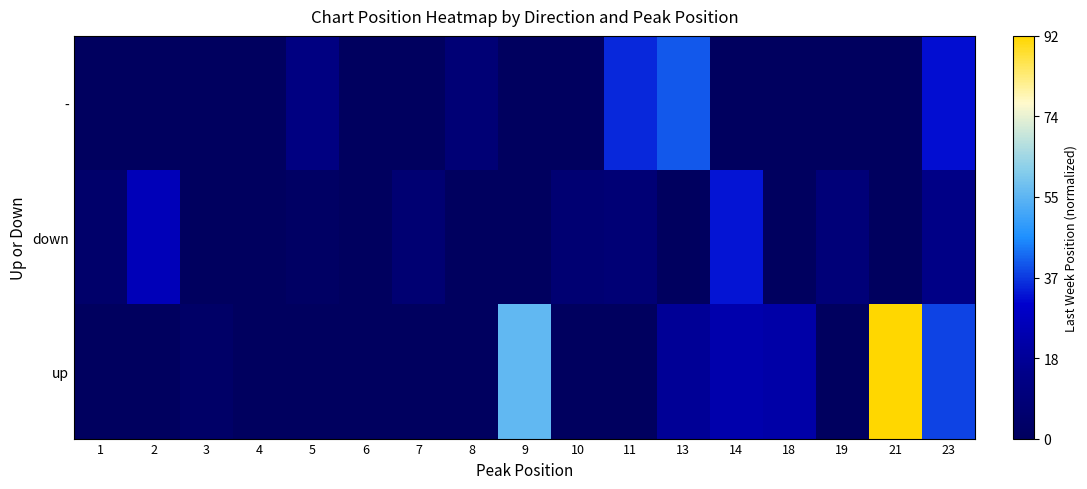

Which series changed the most between 2 and 13?

-